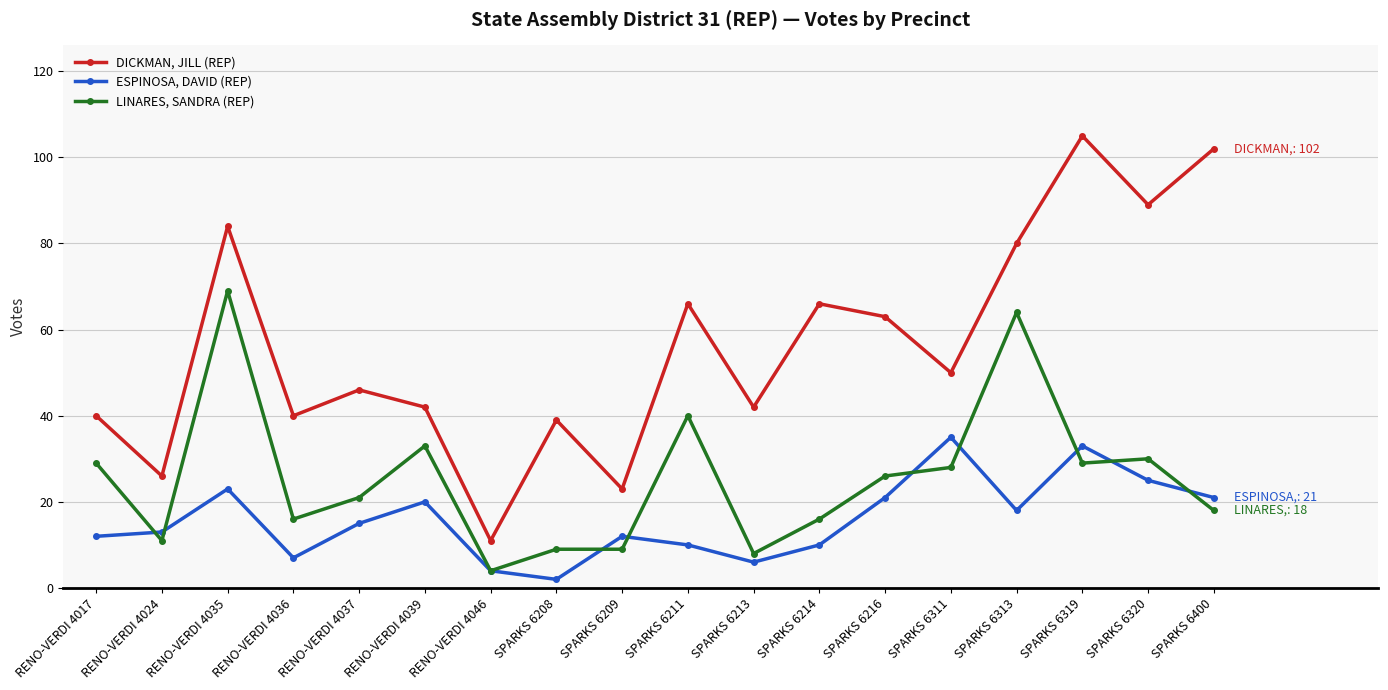

How many interior local peaks does the ESPINOSA, DAVID (REP) series have?

5